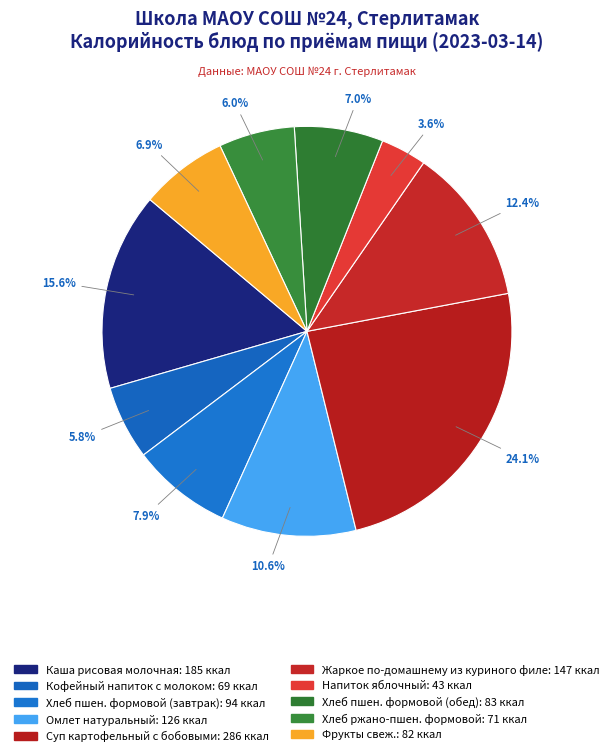

Count the number of slices in the pie.

10